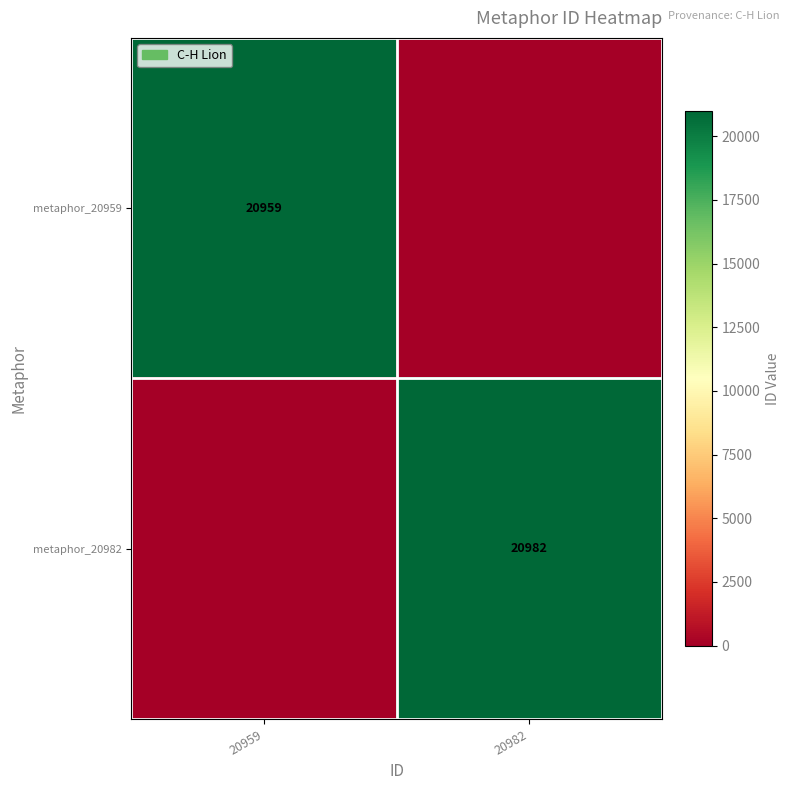

True or false: metaphor_20982 has a value of 20982 at 20982.

True